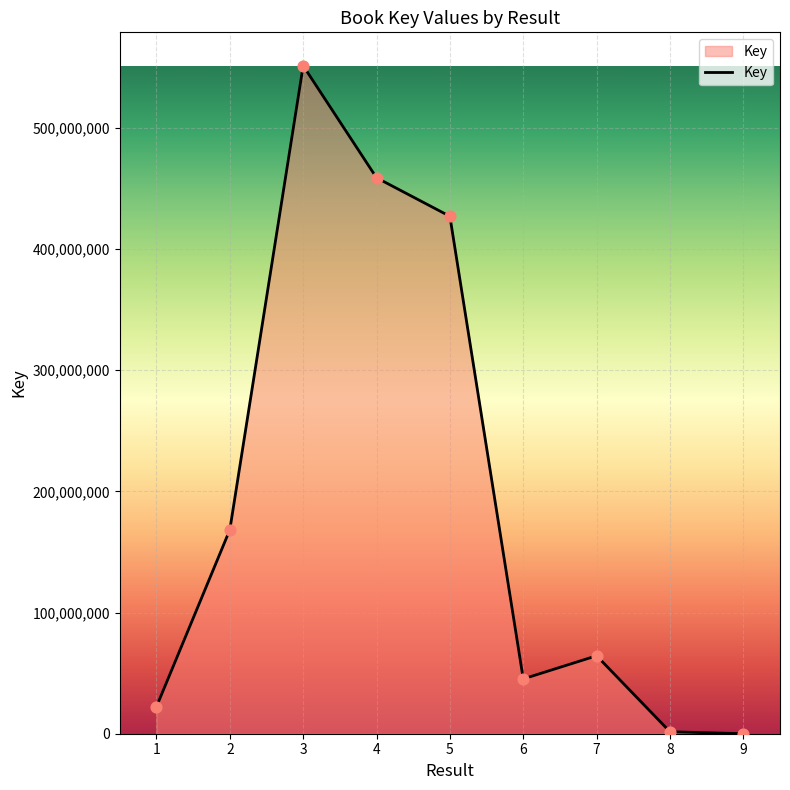

Approximately how many times larger is the value at 4 compared to 7?

7.1